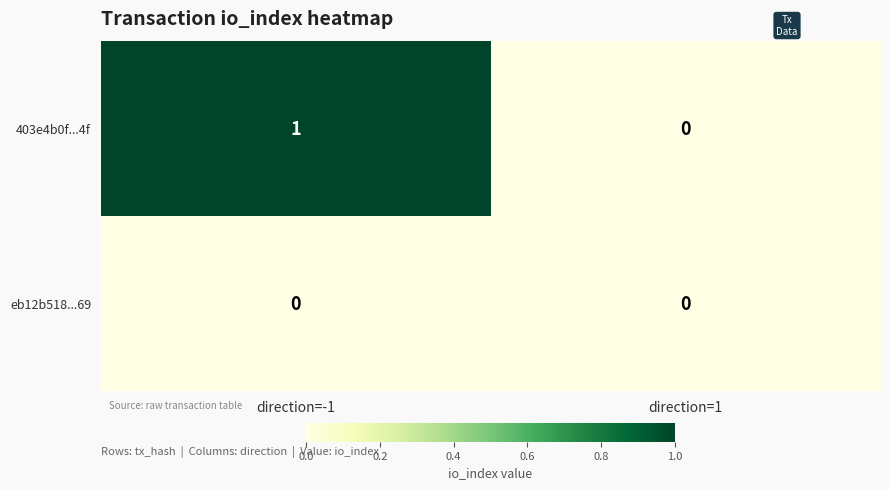

Which category has the highest value in the 403e4b0f...4f series?

direction=-1